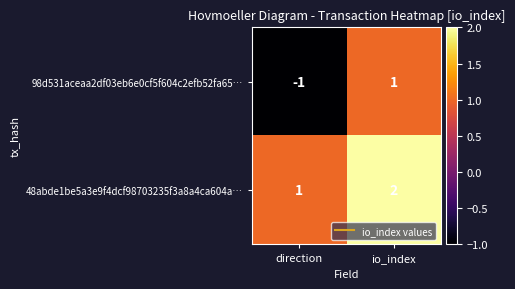

True or false: 98d531aceaa2df03eb6e0cf5f604c2efb52fa65… has a value of 1 at io_index.

True